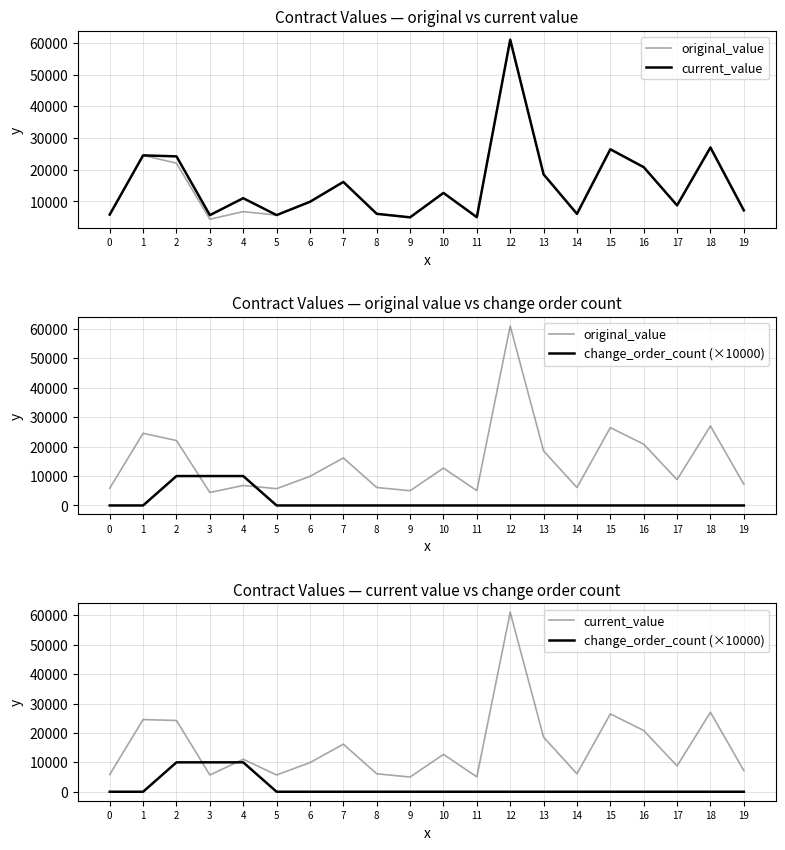

Which has a higher value, 2 or 15?

15